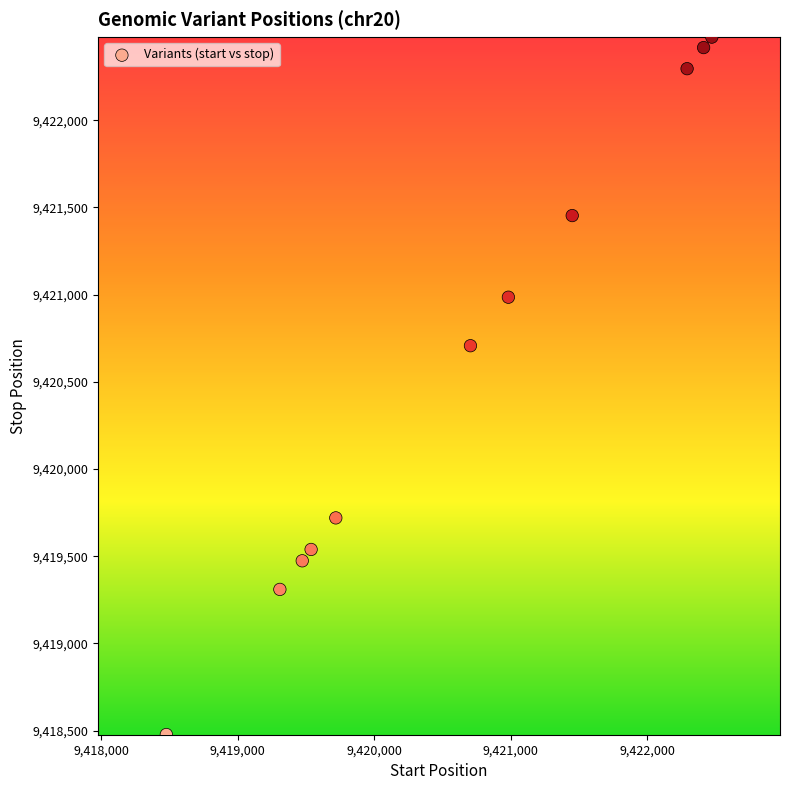

What is the average X value?

9420622